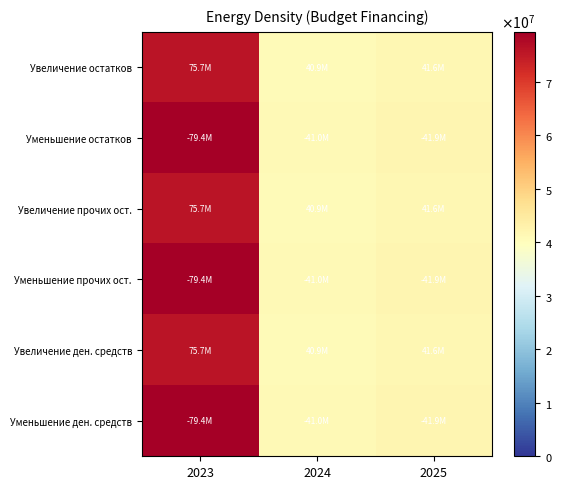

Which label corresponds to the smallest value in the chart?

2024